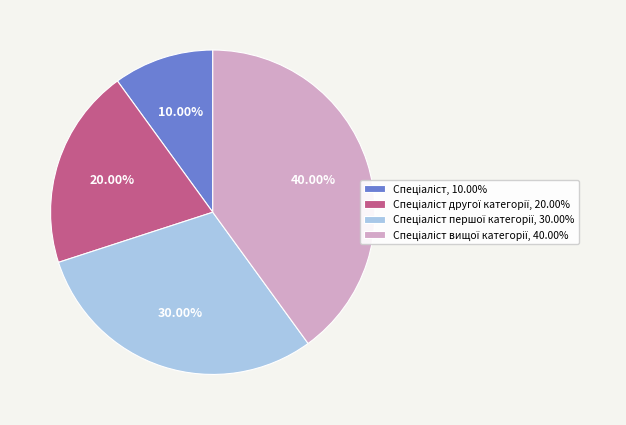

Does any single category account for the majority?

No